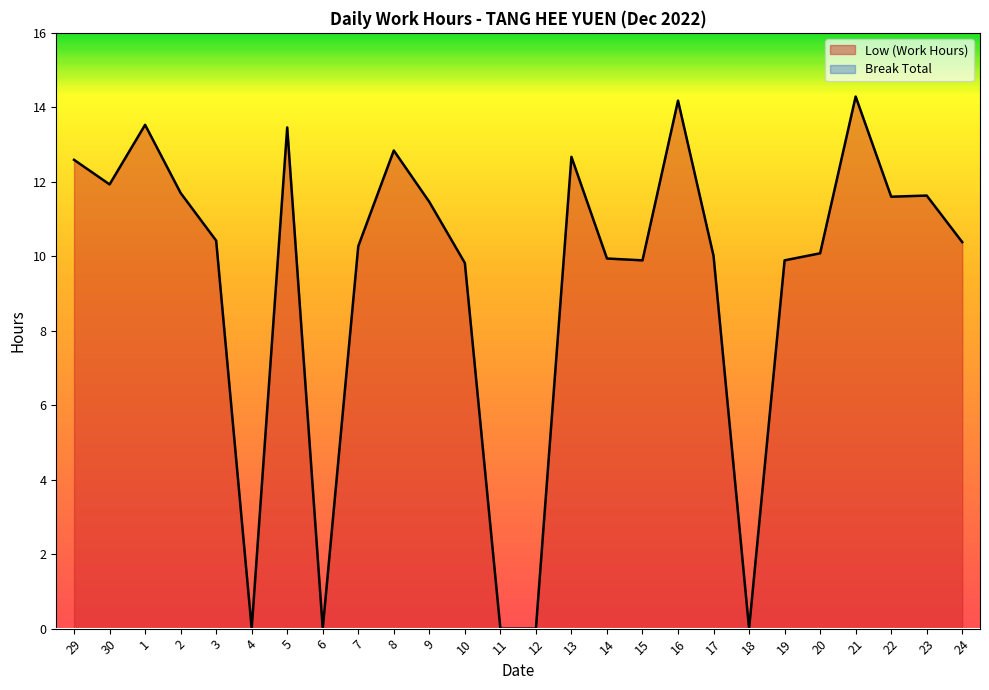

True or false: Low (Work Hours) has more than 2 points higher than both neighbors.

True